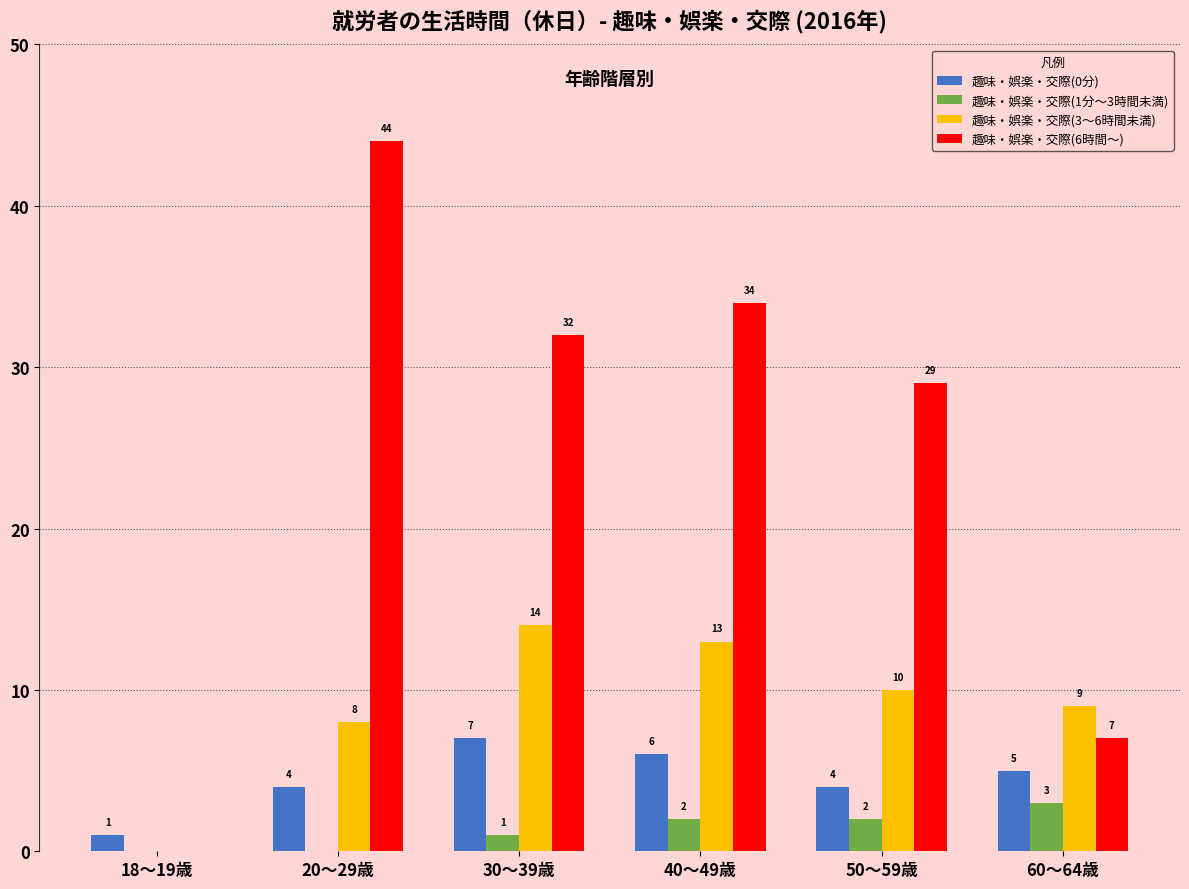

What is the sum of all 趣味・娯楽・交際(0分) values?

27